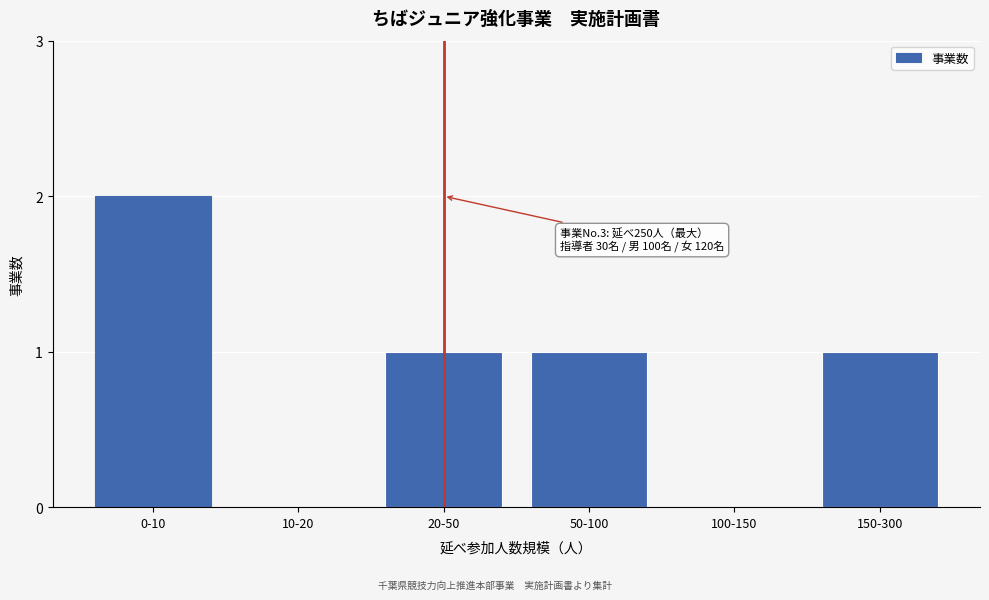

Reading right to left, list all the values displayed in this chart.

150-300=1	100-150=0	50-100=1	20-50=1	10-20=0	0-10=2